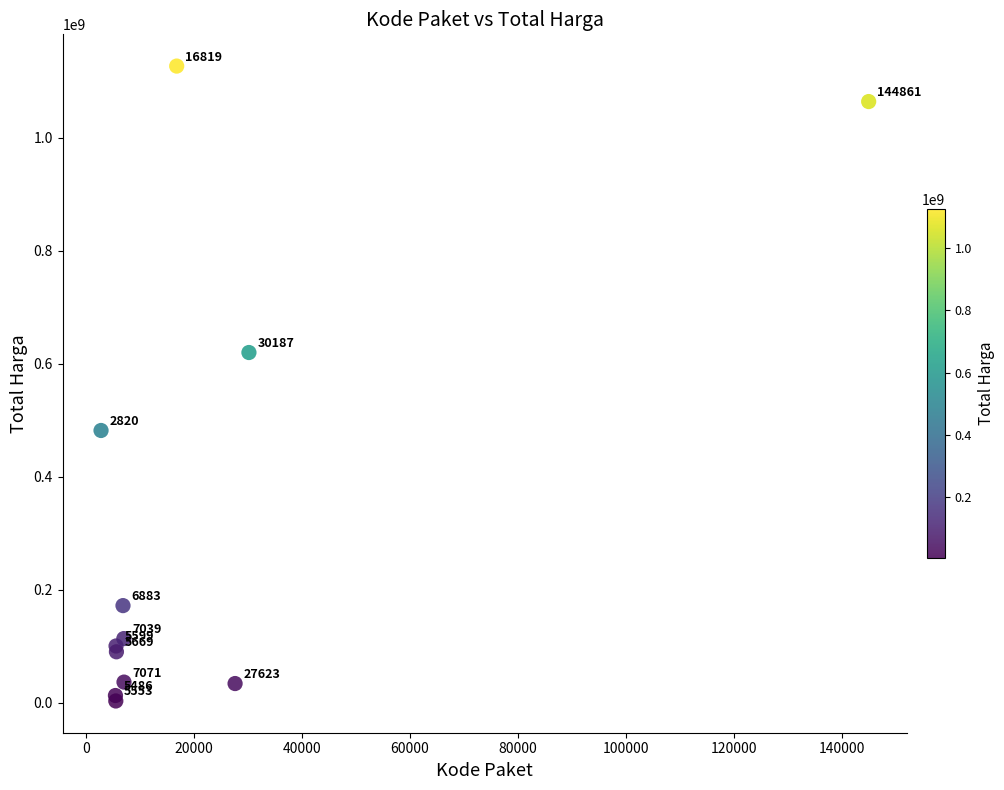

What Y value in the scatter plot is closest to 565004000?

619885000